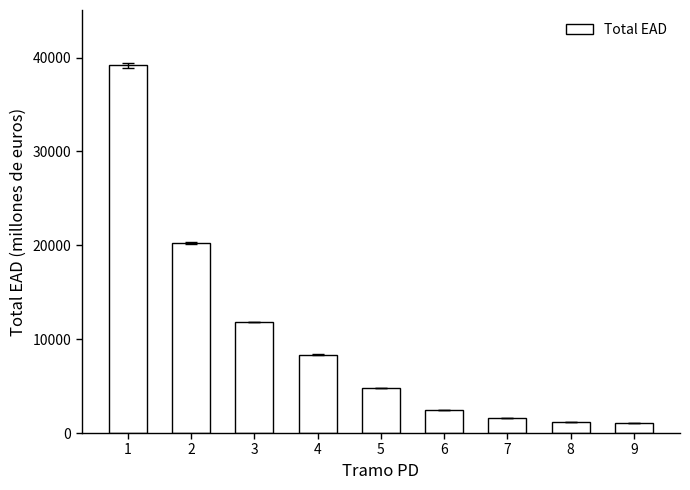

Is it true that the value at 5 is 4774.7?

True